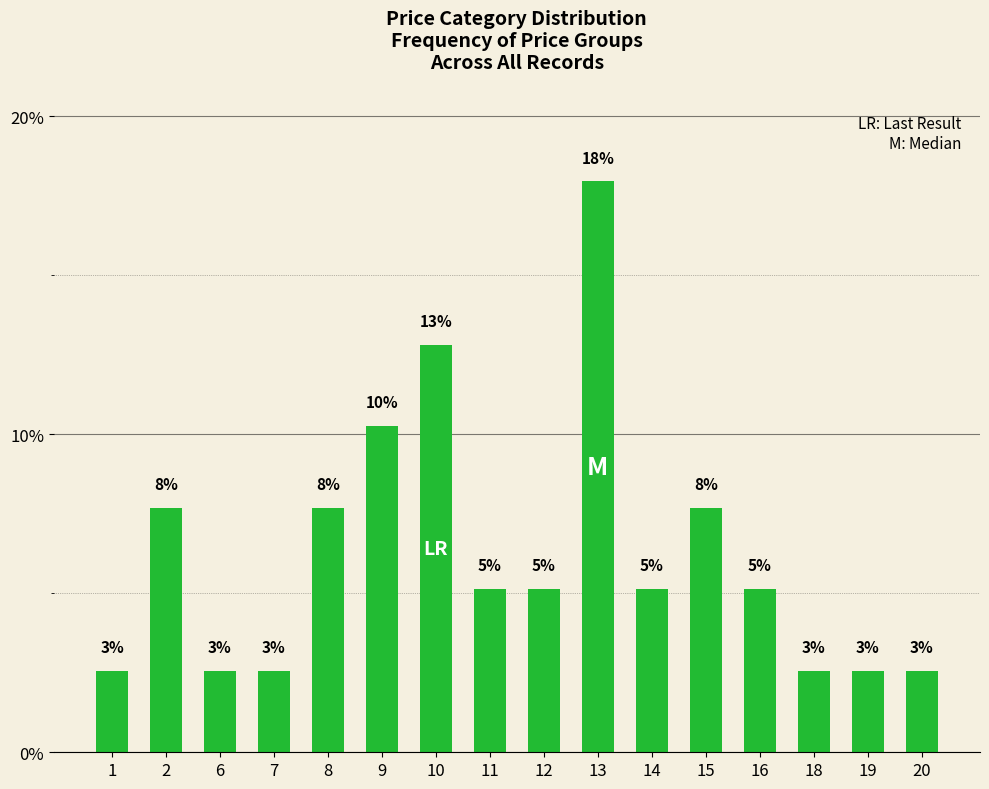

Does the chart contain any negative values?

No